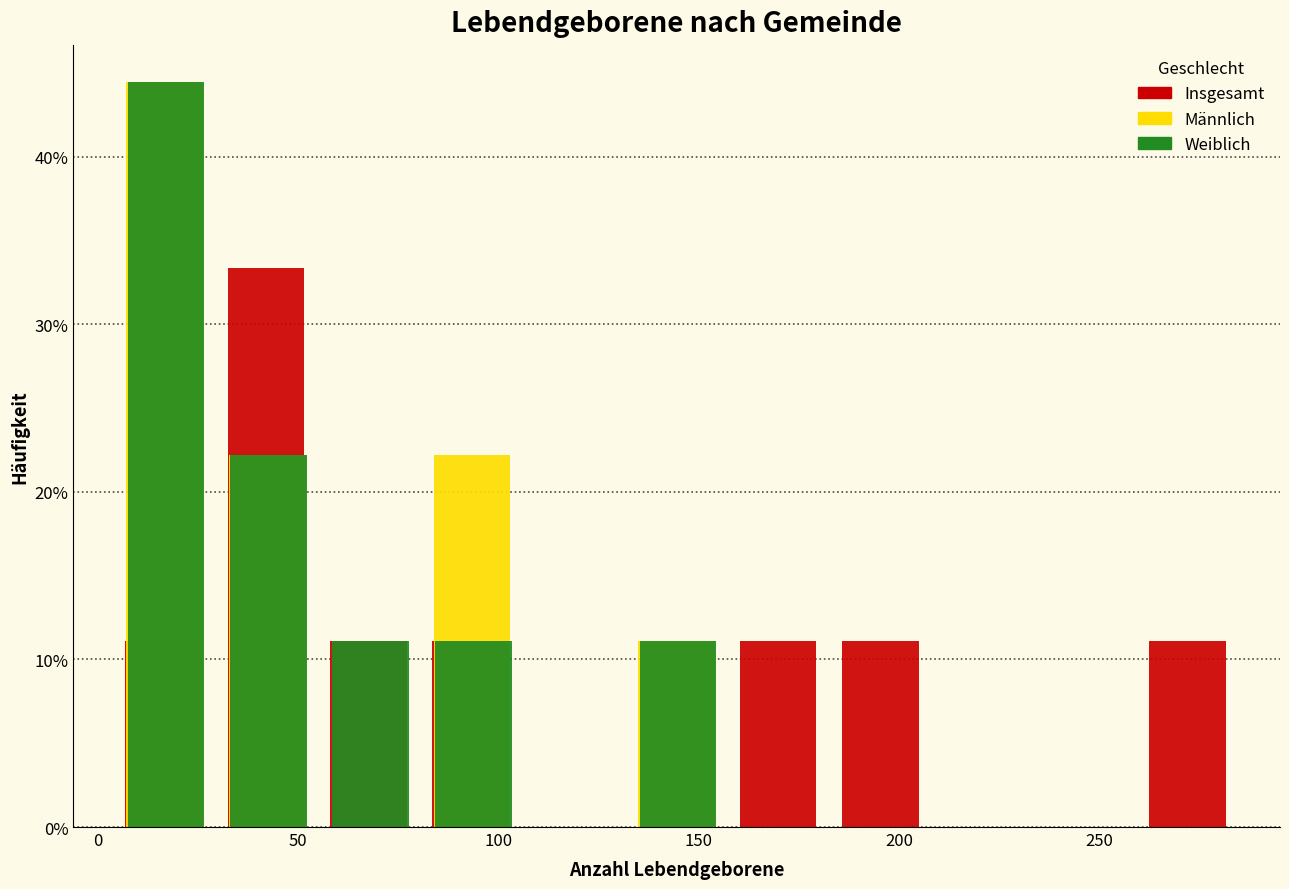

What is the height of the Weiblich bar covering 55 to 80 on the x-axis? Neither the bar edges nor the heights are printed on the chart, so give them approximately, as read against the axes.

11